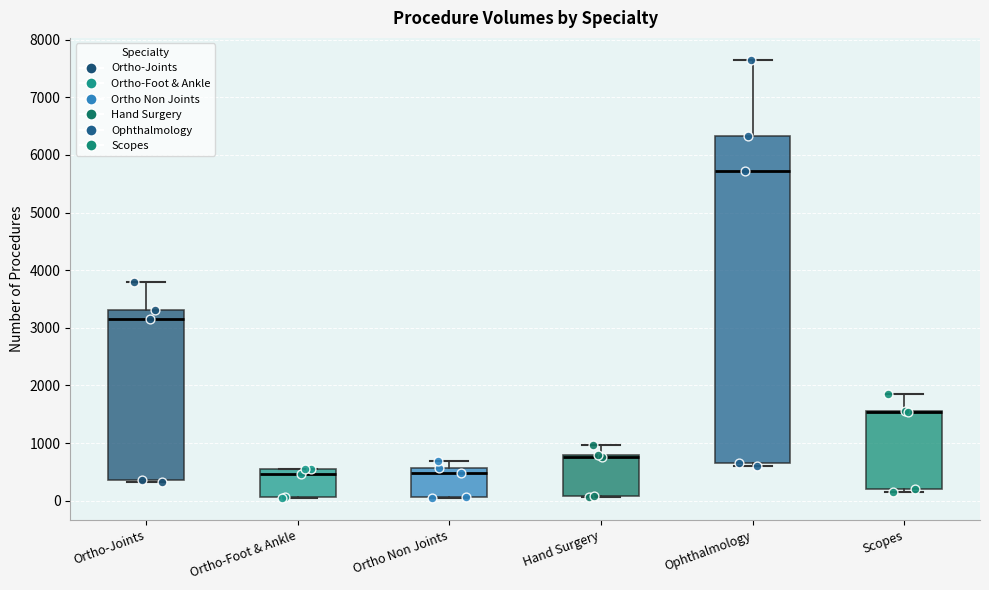

Reading left to right, transcribe this box plot: for each box, give where its median line is, the range the box spans, and where its two whiskers end, as read against the y-axis. The values are not printed on the chart, so give them approximately, as read against the axis.

Ortho-Joints: median 3100, box 400 to 3300, whiskers 300 to 3800
Ortho-Foot & Ankle: median 500, box 100 to 600, whiskers 0 to 600
Ortho Non Joints: median 500, box 100 to 600, whiskers 100 to 700
Hand Surgery: median 800 (drawn on the box's upper edge), box 100 to 800, whiskers 100 to 1000
Ophthalmology: median 5700, box 700 to 6300, whiskers 600 to 7700
Scopes: median 1500 (drawn on the box's upper edge), box 200 to 1600, whiskers 200 (just below the box's lower edge) to 1900